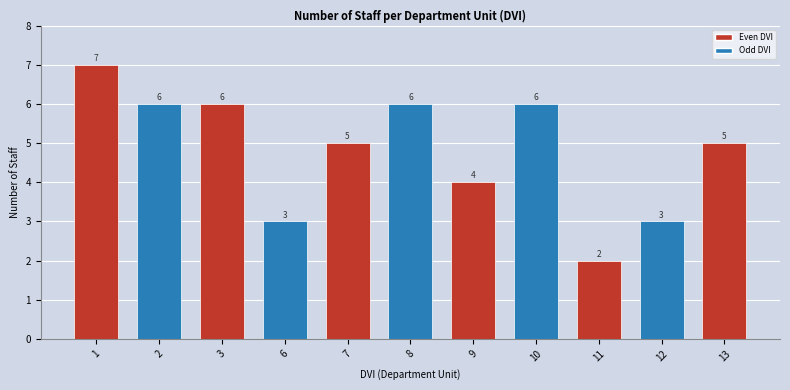

True or false: the data shows 1 at 9.

False